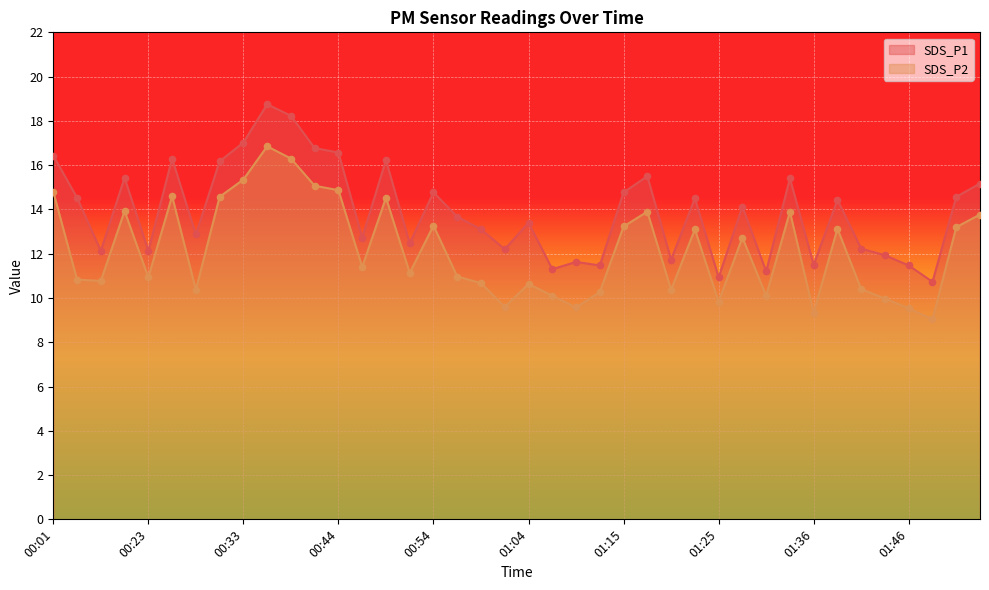

Which series contains the highest Y value?

SDS_P1